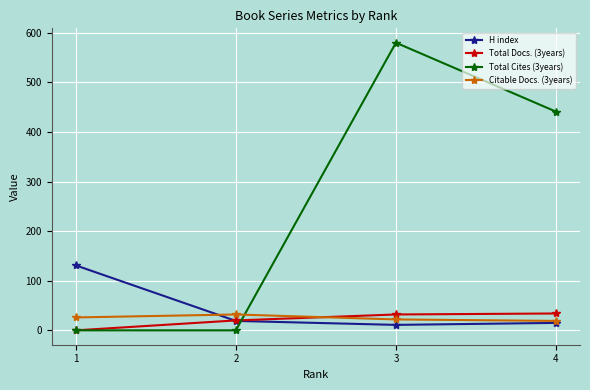

True or false: Total Docs. (3years) has a value of 59 at 4.

False